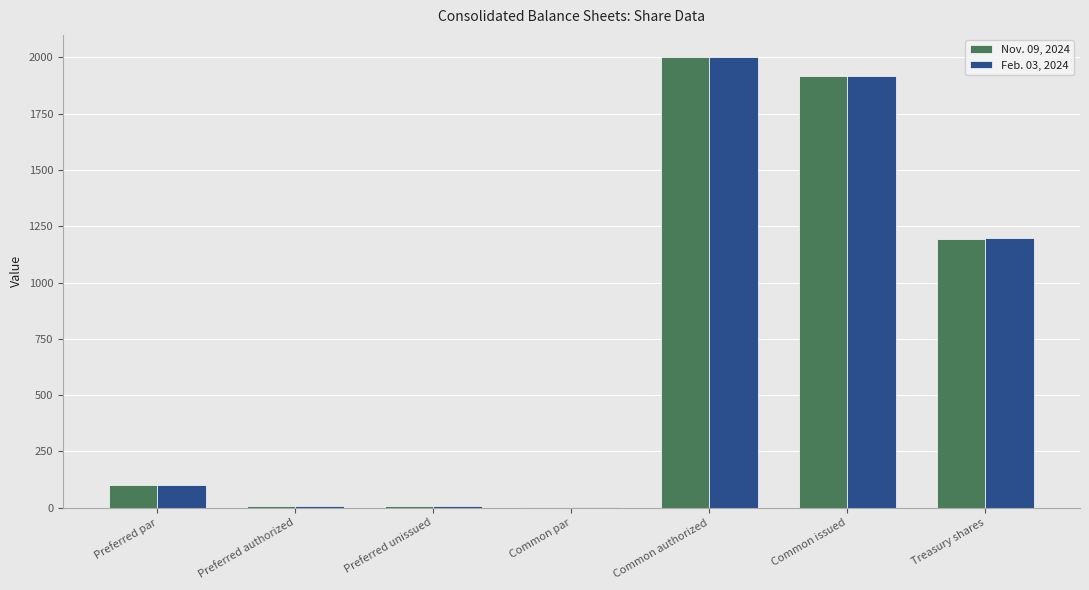

At which category is the sum across all series the highest?

Common authorized